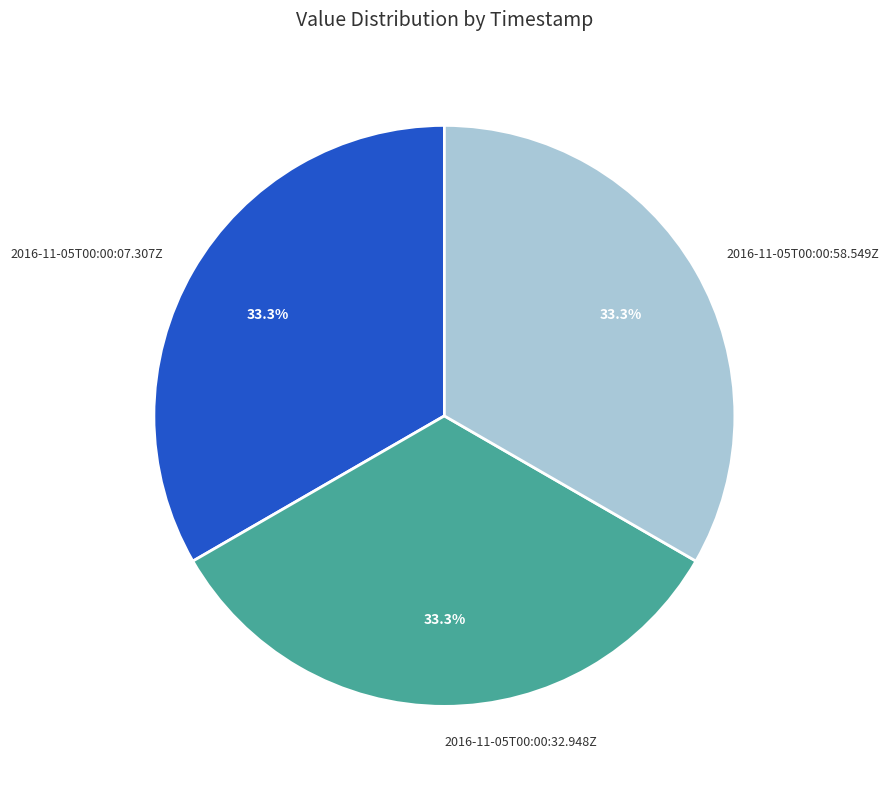

What is the ratio of the value at 2016-11-05T00:00:32.948Z to the value at 2016-11-05T00:00:58.549Z?

1.0